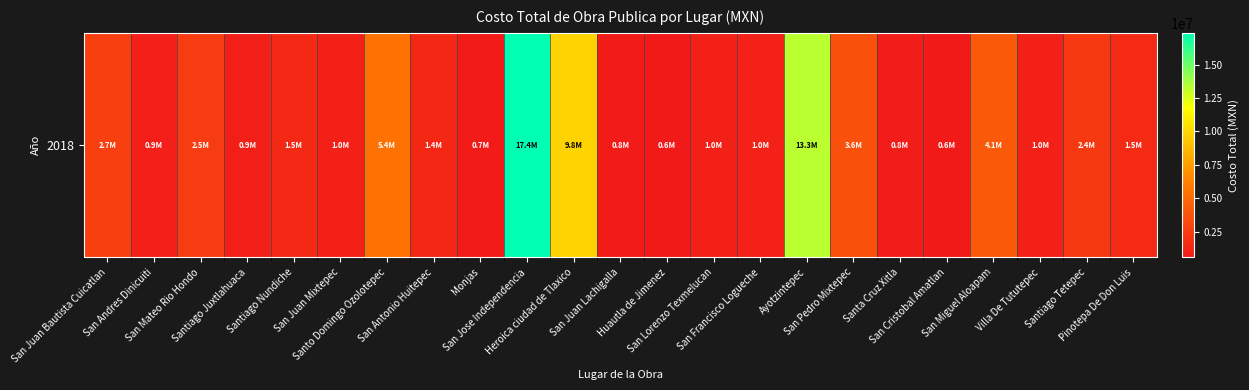

What is the maximum value shown in the chart?

17382291.1